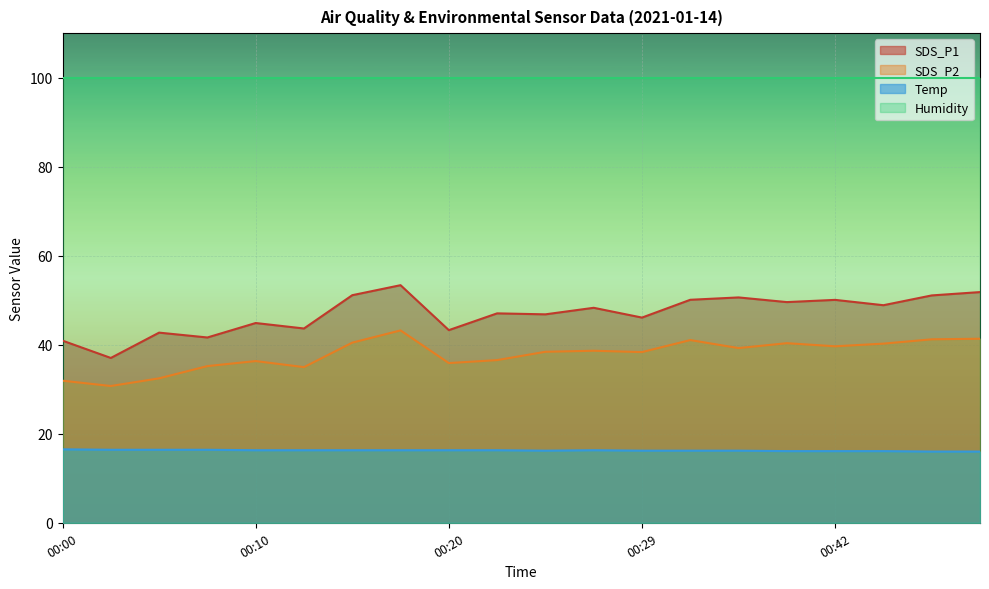

True or false: Temp and SDS_P1 cross at least once.

False